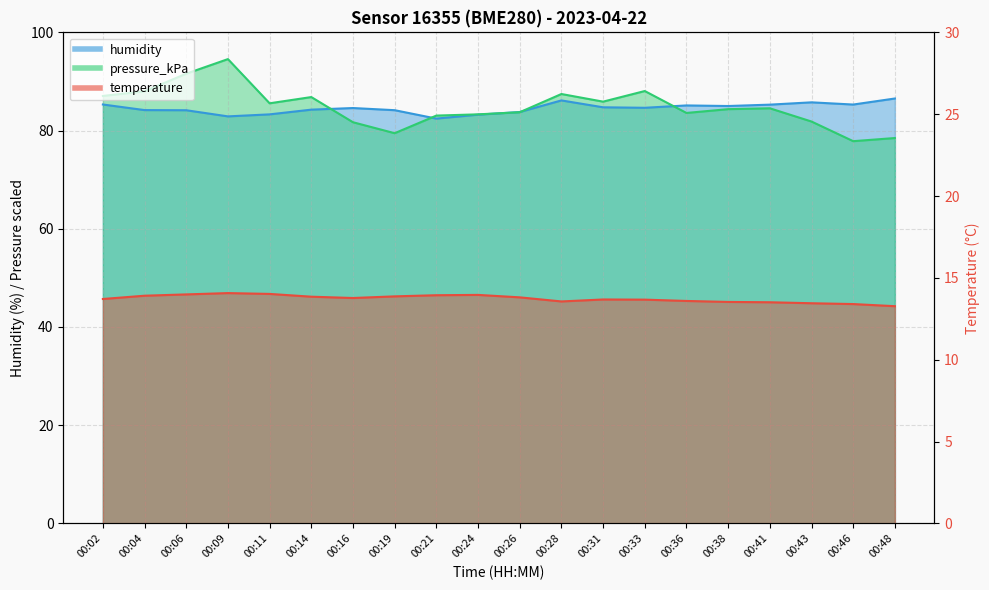

What is the sum of all temperature values?

274.6